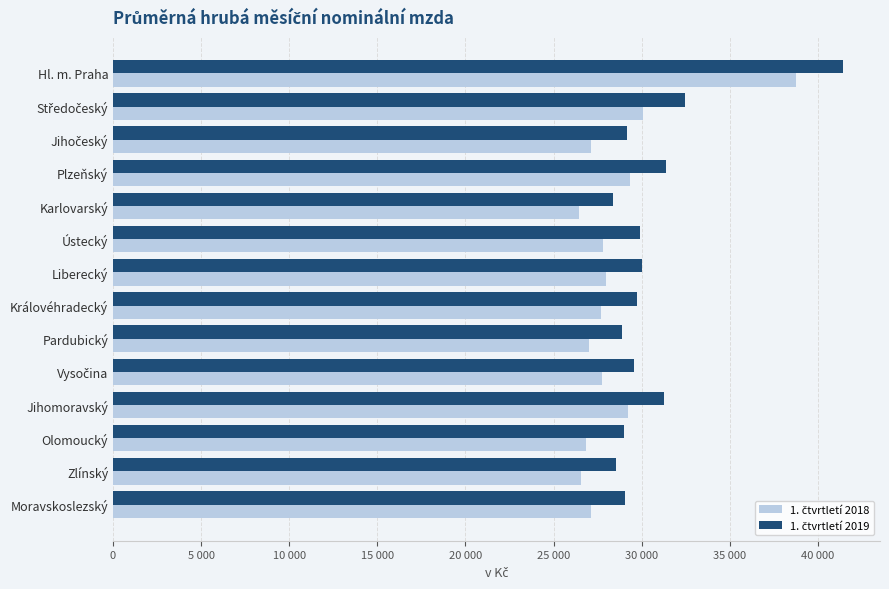

What is the sum of all 1. čtvrtletí 2019 values?

428848